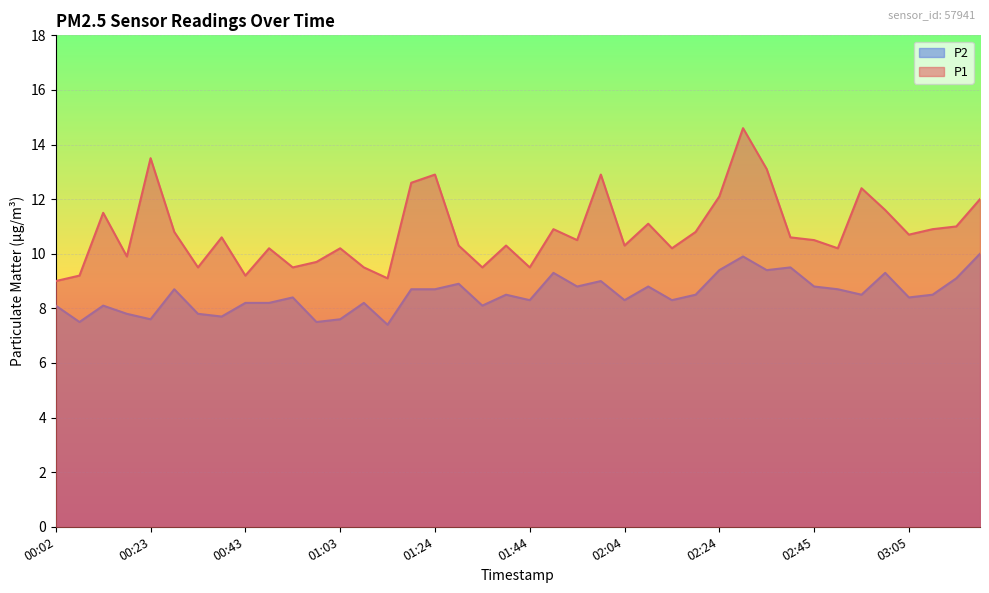

List the series in order of their peak value, highest first.

P1, P2